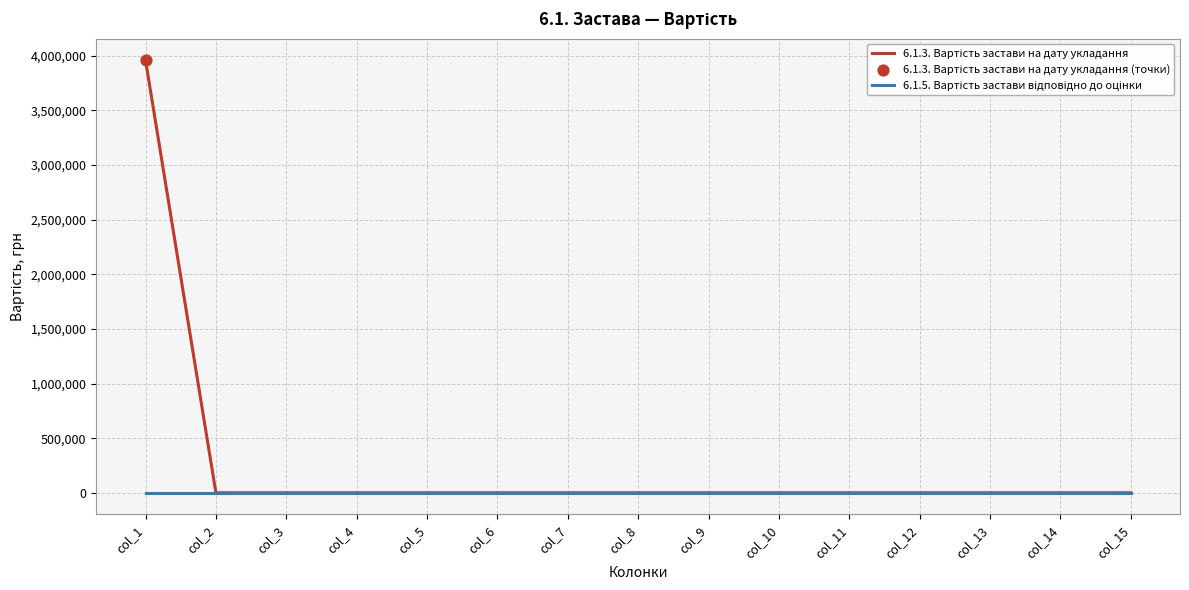

At which category is the sum across all series the highest?

col_1